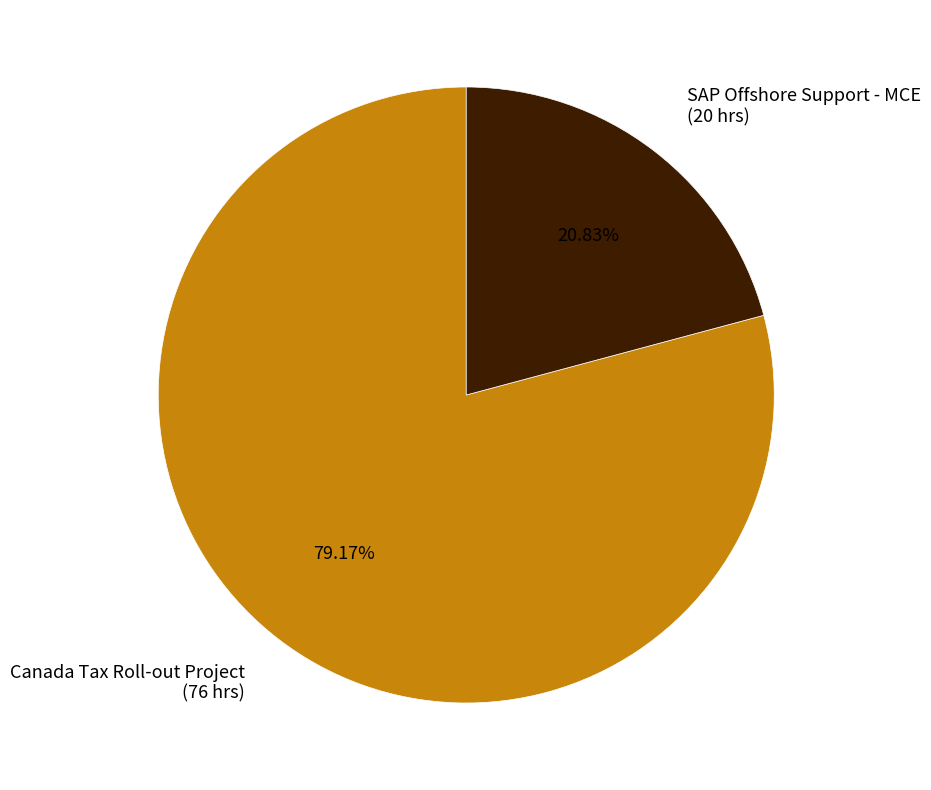

What percentage is the SAP Offshore Support - MCE slice, to the nearest percent?

21%